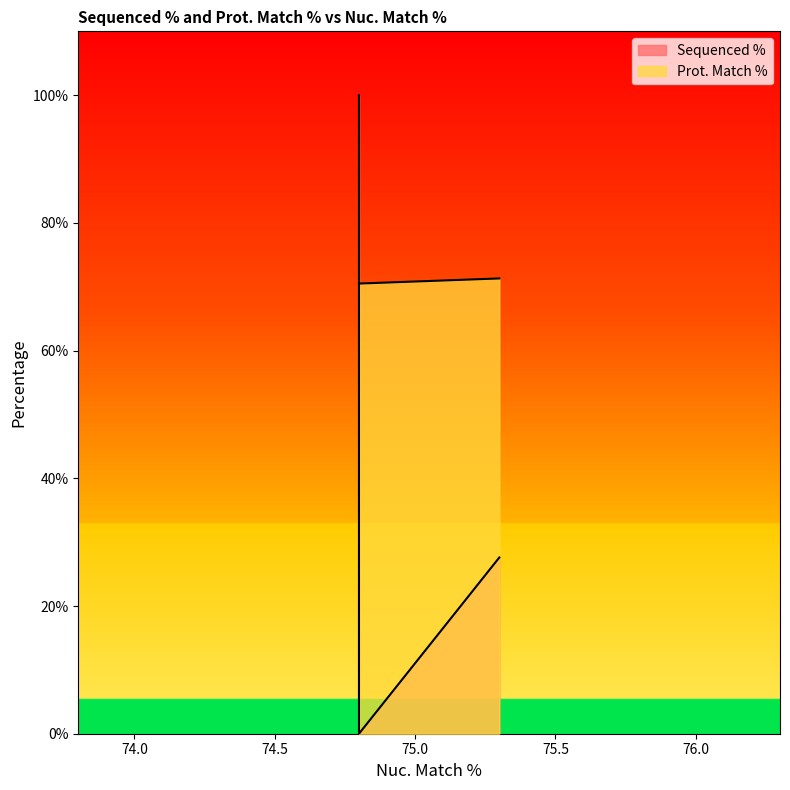

What is the difference between the Prot. Match % values at 75.3 and 74.8?

0.8